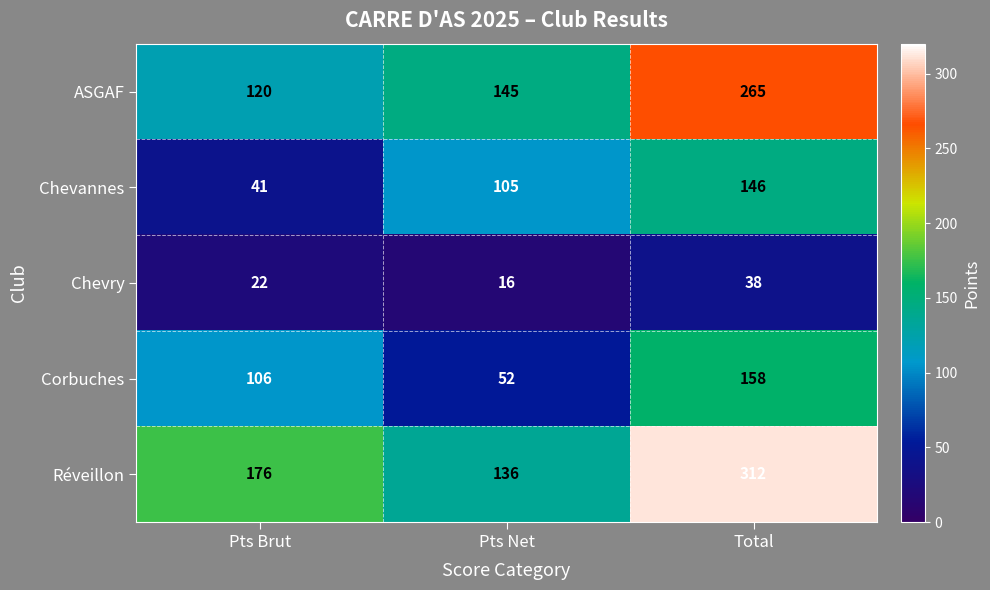

At which label does Chevry reach its peak?

Total